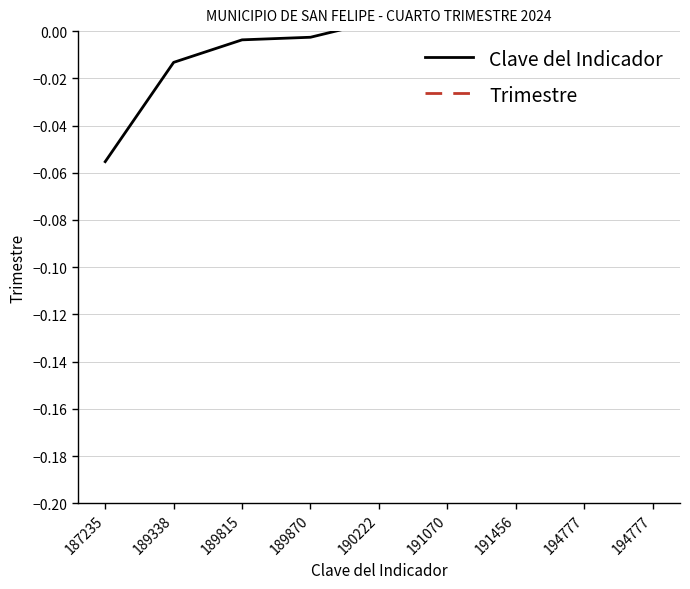

How many series are shown in this chart?

2